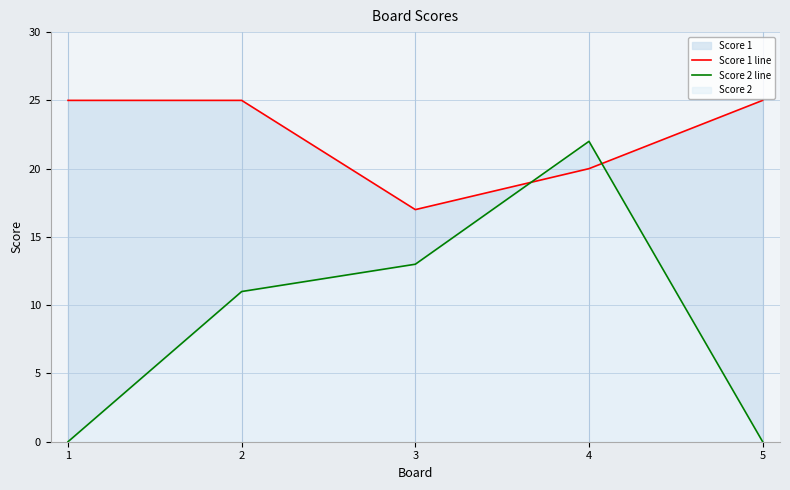

What value does the Score 2 line series have at 2, to the nearest 5?

10